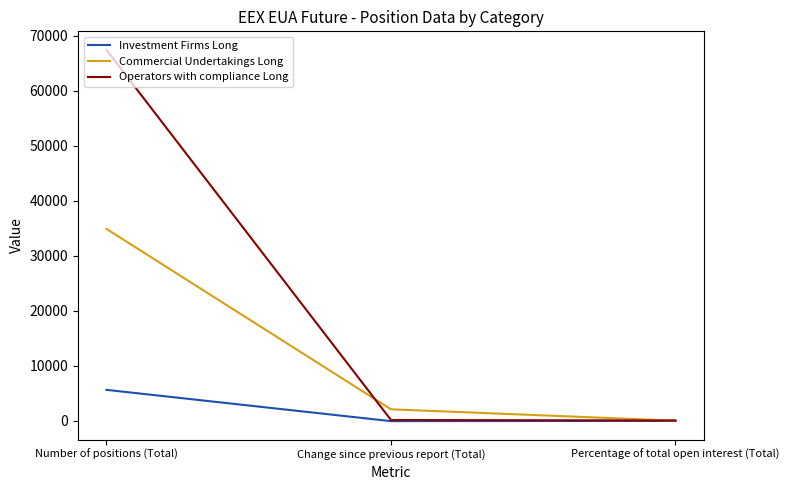

Between Number of positions (Total) and Percentage of total open interest (Total), which series saw the biggest shift?

Operators with compliance Long